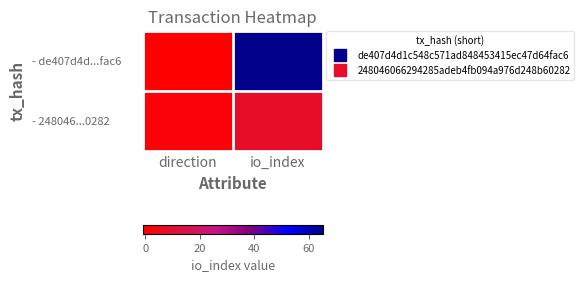

At io_index, list the series in order from smallest to largest.

- 248046...0282, - de407d4d...fac6